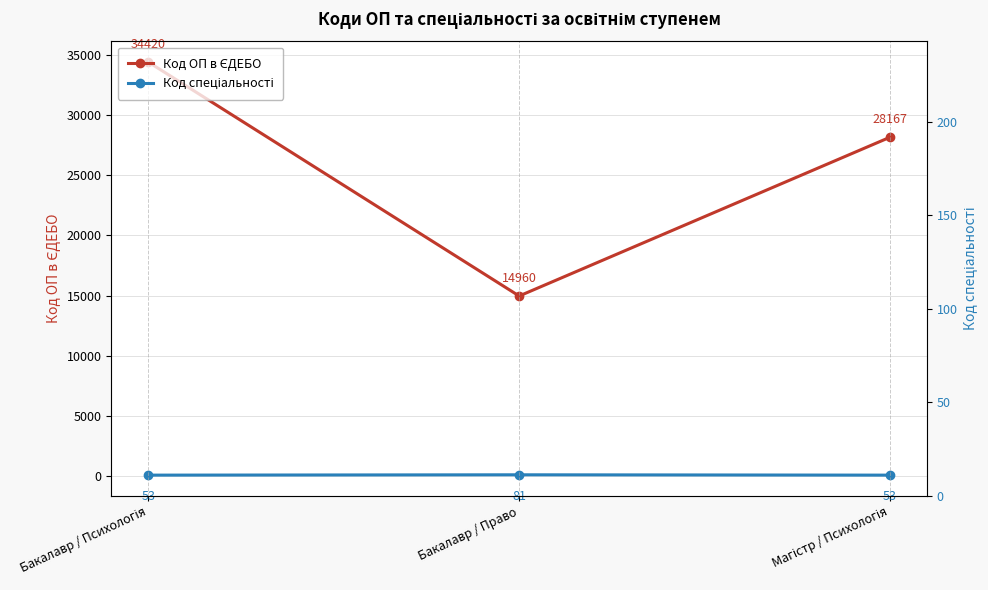

Count the Код спеціальності values in the range 53 to 81.

3